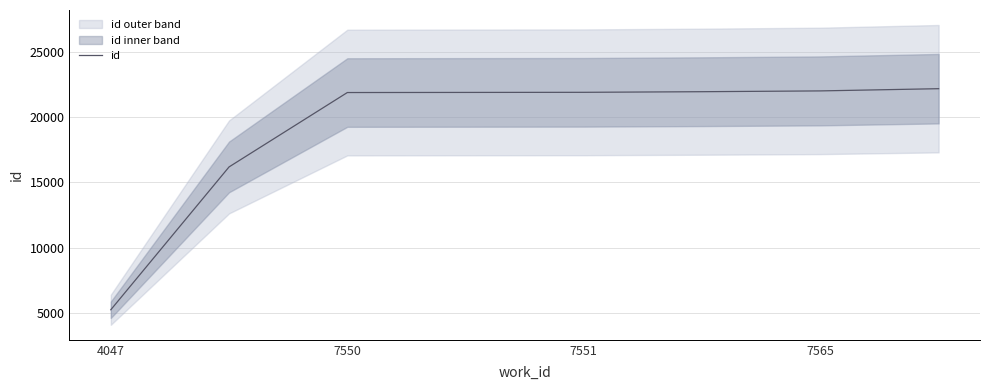

What is the sum of the values at 5 and 4047?

27174.5